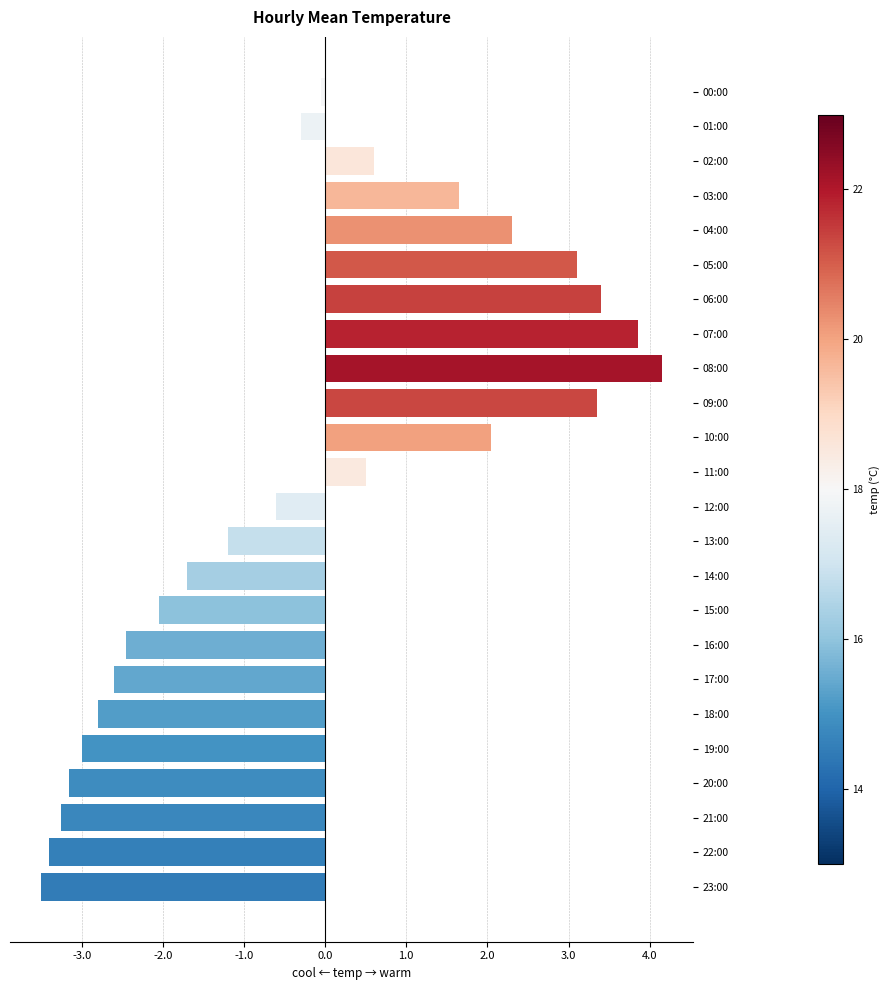

Approximately how many times larger is the value at 05:00 compared to 03:00?

1.9